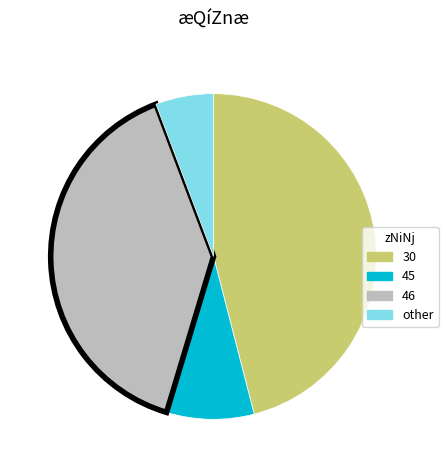

Is there any slice that represents more than half of the pie?

No